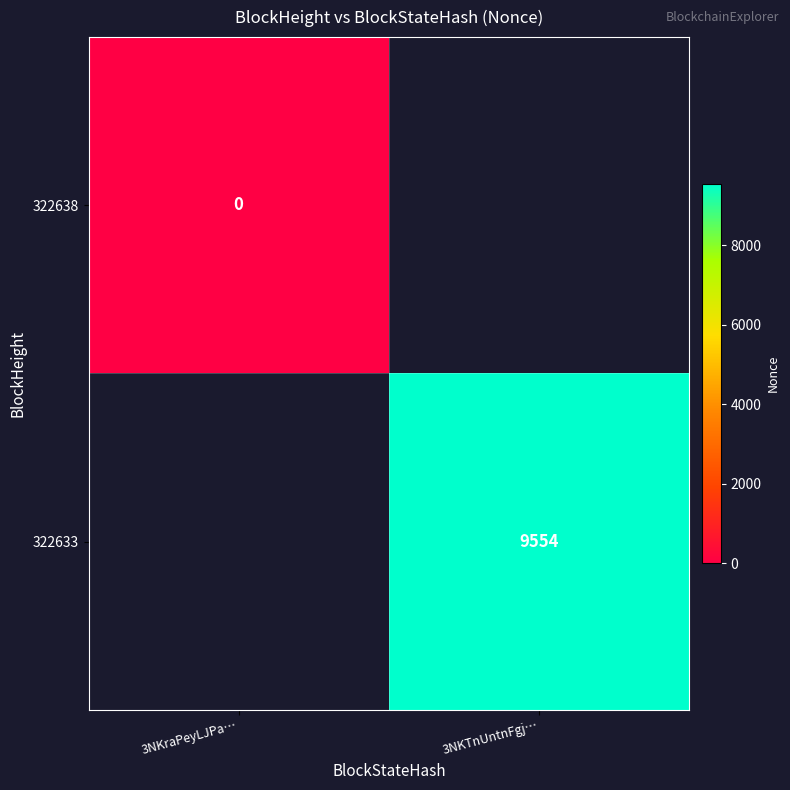

Count the number of data series in this chart.

2